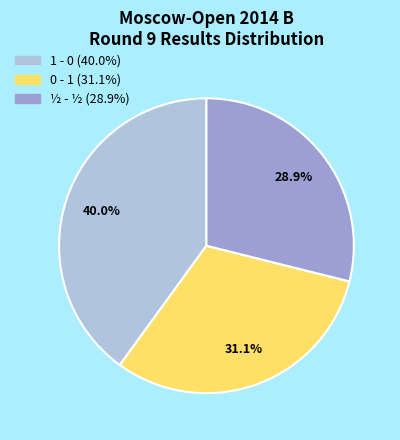

Does 1 - 0 represent more than half of the total?

No